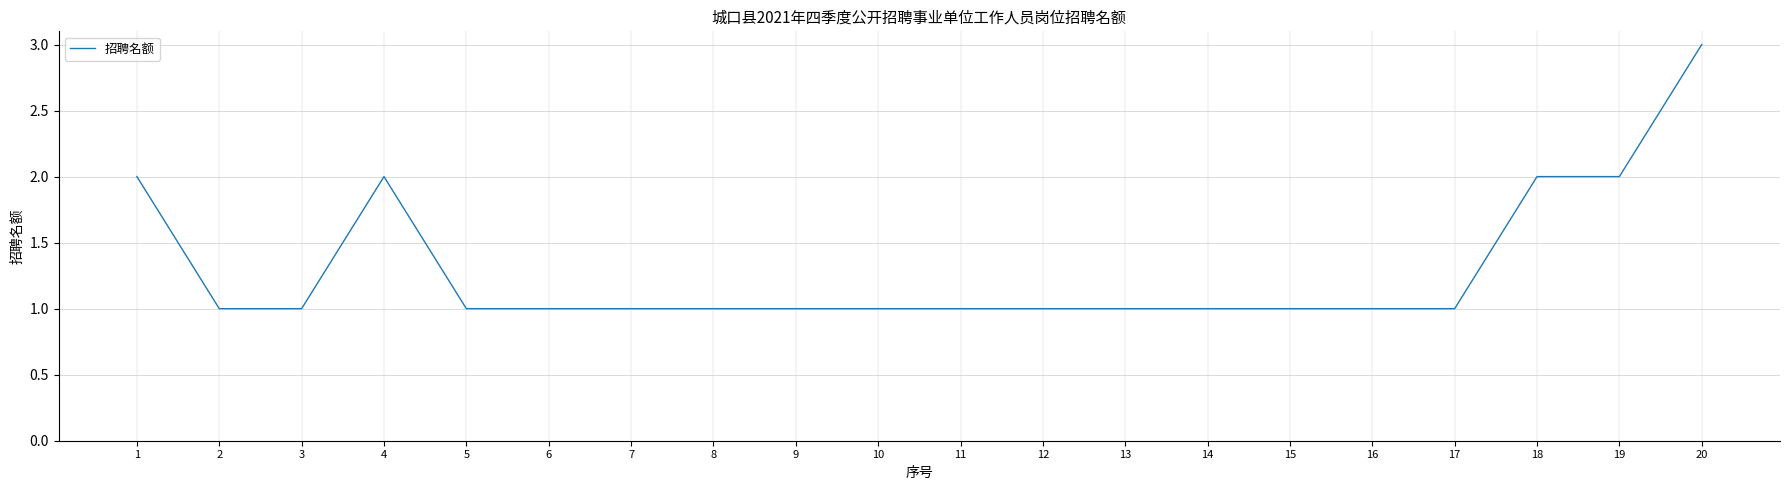

Reading left to right, extract all data points from this chart.

1=2	2=1	3=1	4=2	5=1	6=1	7=1	8=1	9=1	10=1	11=1	12=1	13=1	14=1	15=1	16=1	17=1	18=2	19=2	20=3